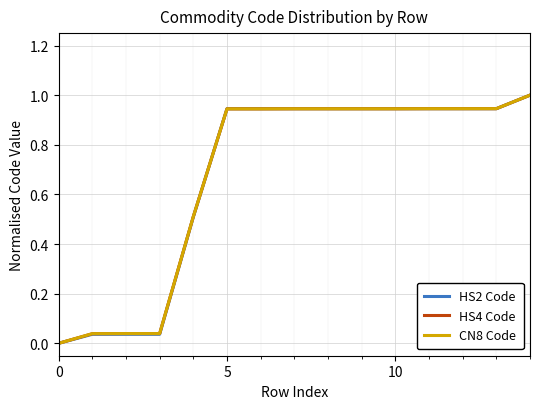

What is the maximum value shown in the chart?

1.0